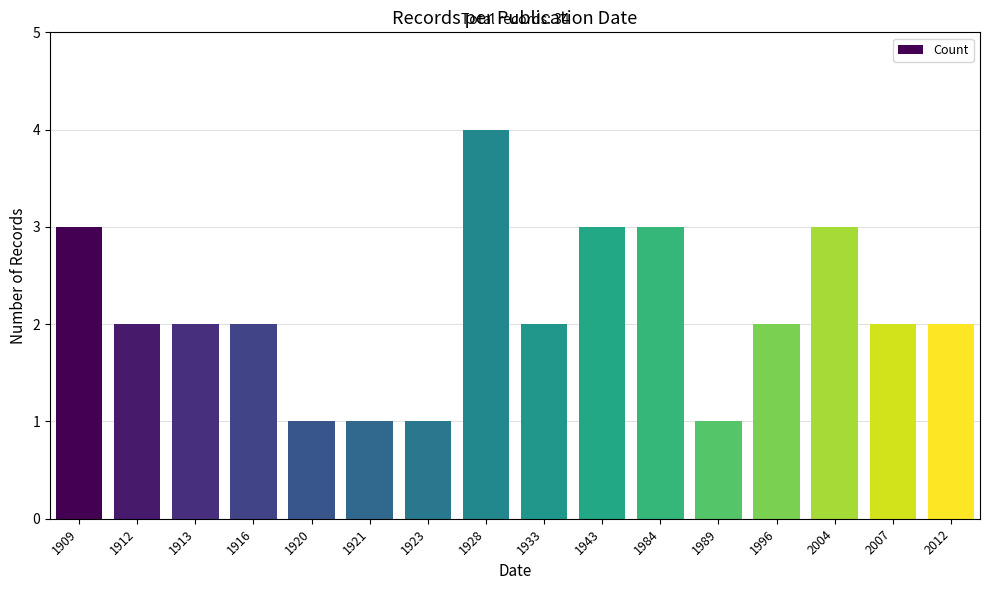

What is the value of the 6th bar from the left?

1